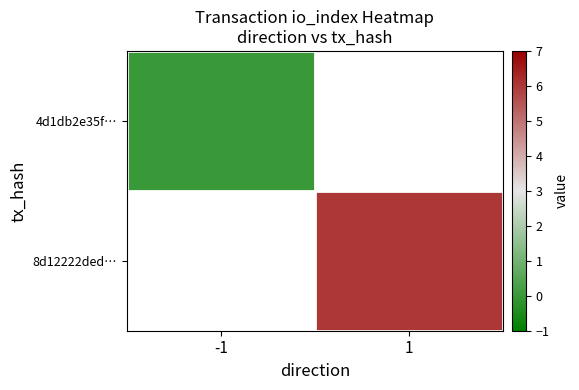

What is the maximum value shown in the chart?

6.0